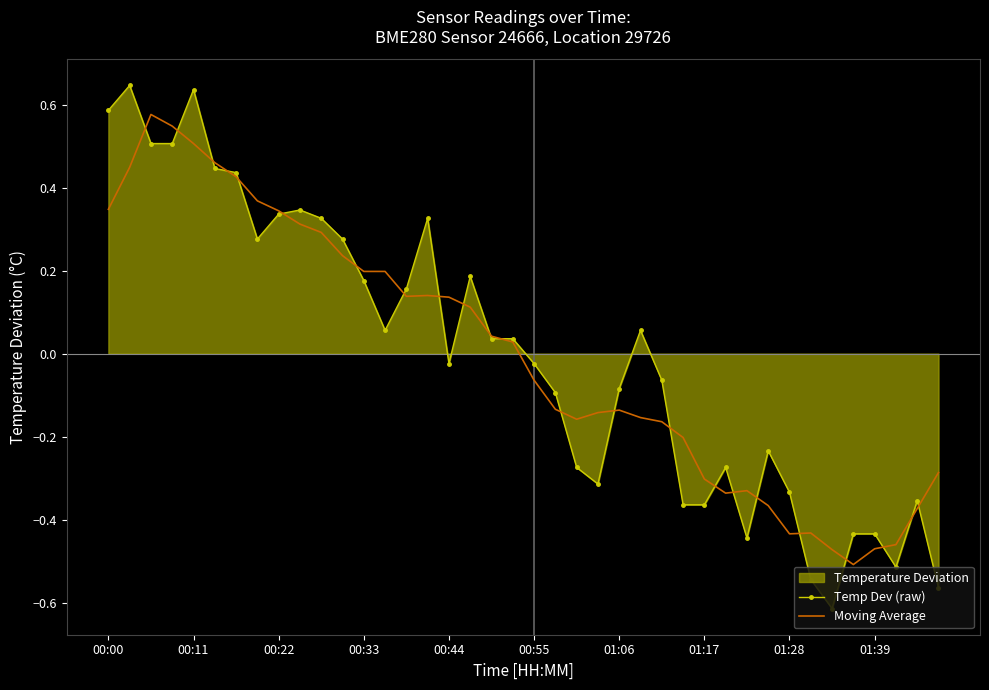

Reading right to left, extract all data points from this chart.

Temp Dev (raw): -0.6	-0.4	-0.5	-0.4	-0.4	-0.6	-0.5	-0.3	-0.2	-0.4	-0.3	-0.4	-0.4	-0.1	0.1	-0.1	-0.3	-0.3	-0.1	-0.0	0.0	0.0	0.2	-0.0	0.3	0.2	0.1	0.2	0.3	0.3	0.3	0.3	0.3	0.4	0.4	0.6	0.5	0.5	0.6	0.6
Moving Average: -0.3	-0.4	-0.5	-0.5	-0.5	-0.5	-0.4	-0.4	-0.4	-0.3	-0.3	-0.3	-0.2	-0.2	-0.2	-0.1	-0.1	-0.2	-0.1	-0.1	0.0	0.0	0.1	0.1	0.1	0.1	0.2	0.2	0.2	0.3	0.3	0.3	0.4	0.4	0.5	0.5	0.5	0.6	0.4	0.3